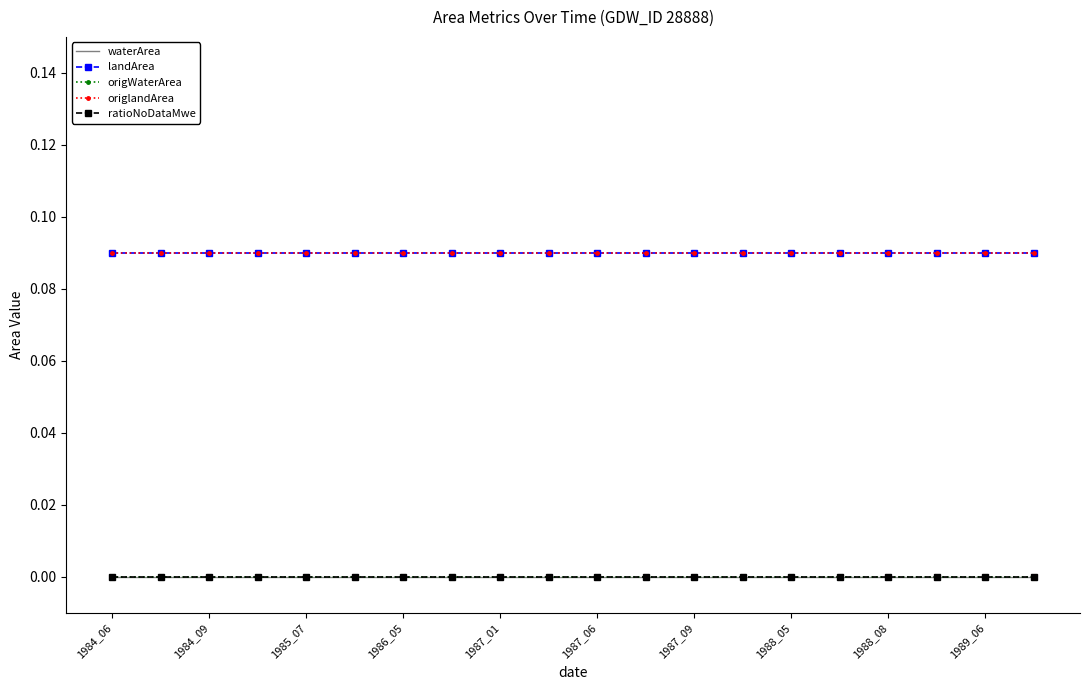

List the labels in order of ratioNoDataMwe value, smallest first.

1984_06, 1984_09, 1985_07, 1986_05, 1987_01, 1987_06, 1987_09, 1988_05, 1988_08, 1989_06, 10, 11, 12, 13, 14, 15, 16, 17, 18, 19